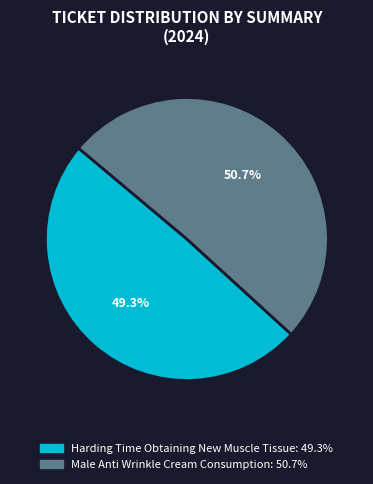

True or false: Harding Time Obtaining New Muscle Tissue accounts for 49% of the total.

True